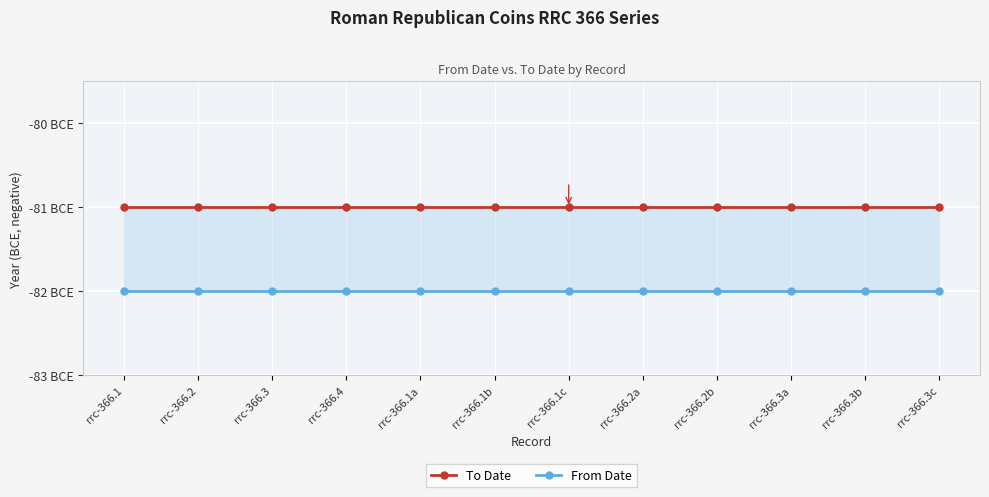

Between rrc-366.4 and rrc-366.2a, which series saw the biggest shift?

To Date